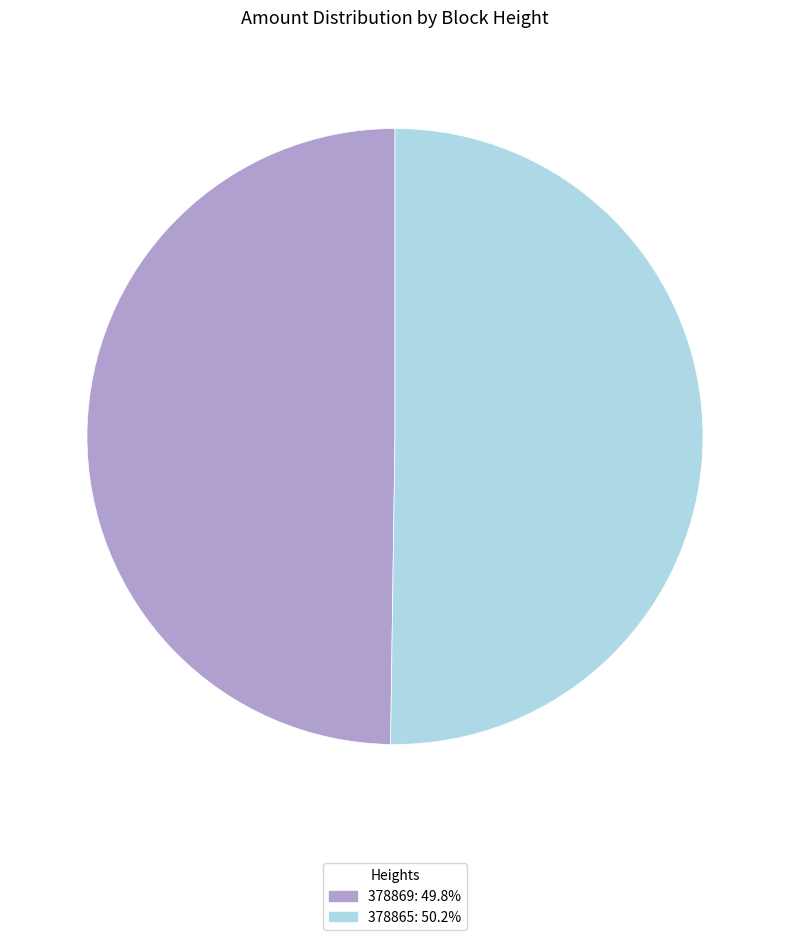

What is the ratio of the value at 378865: 50.2% to the value at 378869: 49.8%?

1.0